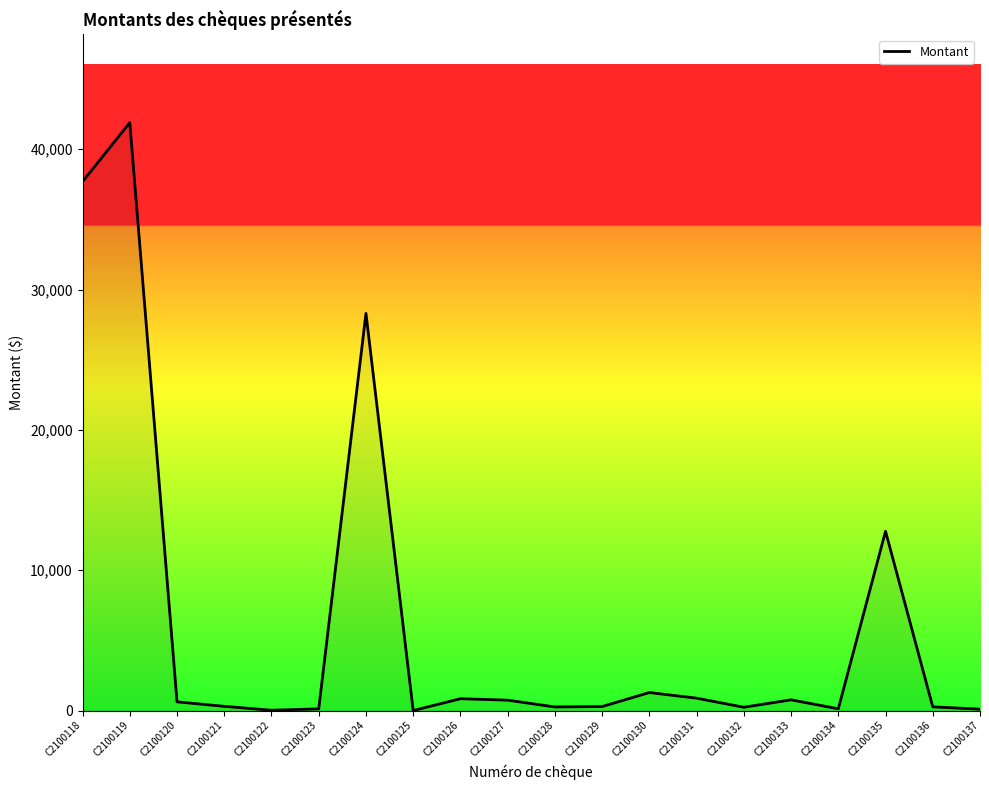

Count the number of data series in this chart.

1